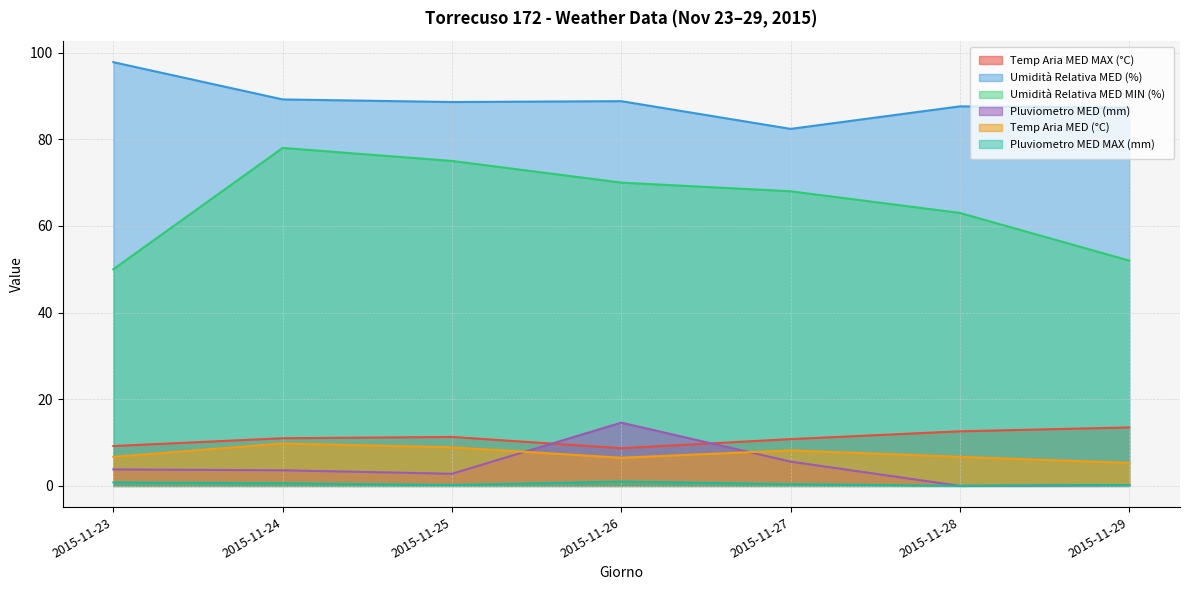

What is the difference between the second highest and minimum values in the Umidità Relativa MED (%) series?

6.8